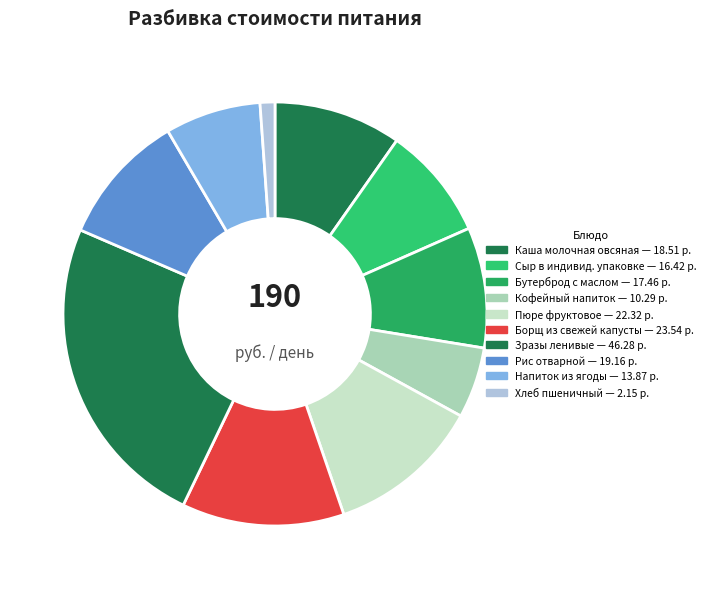

Is there any slice that represents more than half of the pie?

No